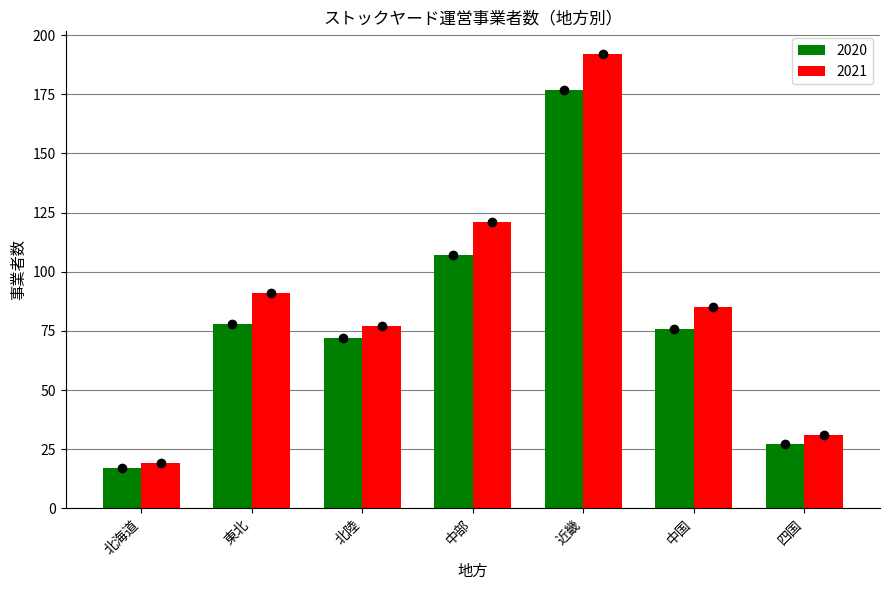

At which label does 2021 first exceed 85?

東北